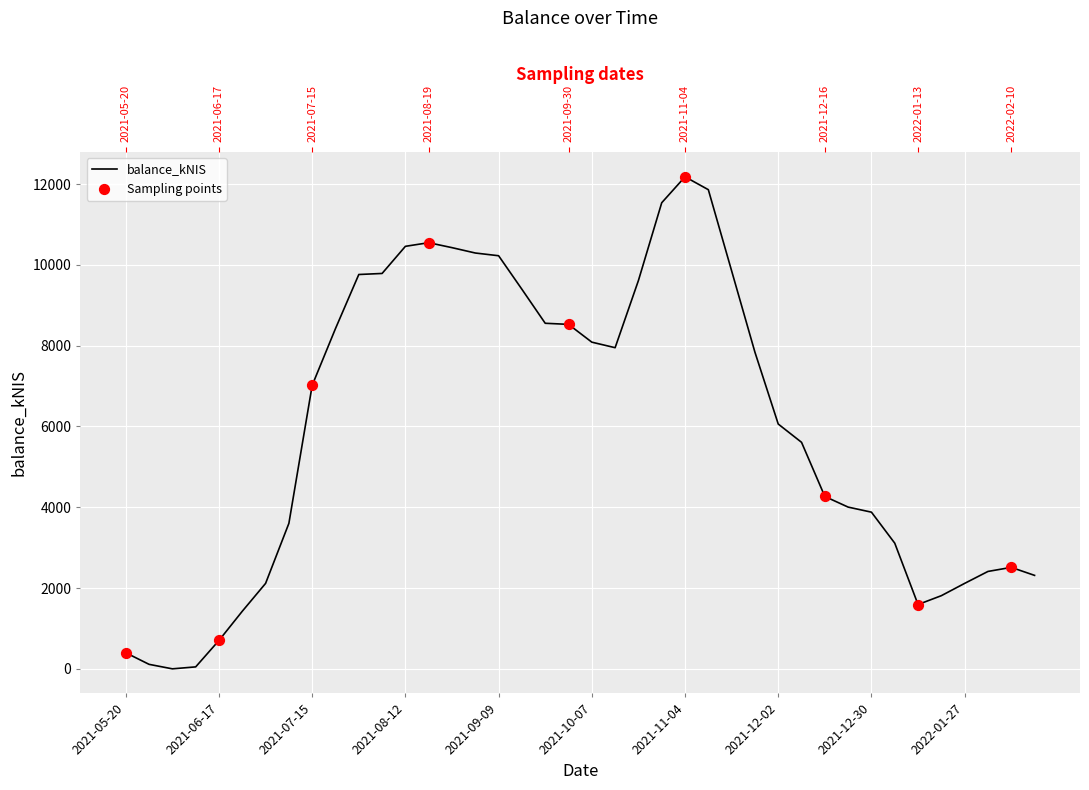

What is the change in value from 2021-06-24 to 2022-02-17?

+887.8